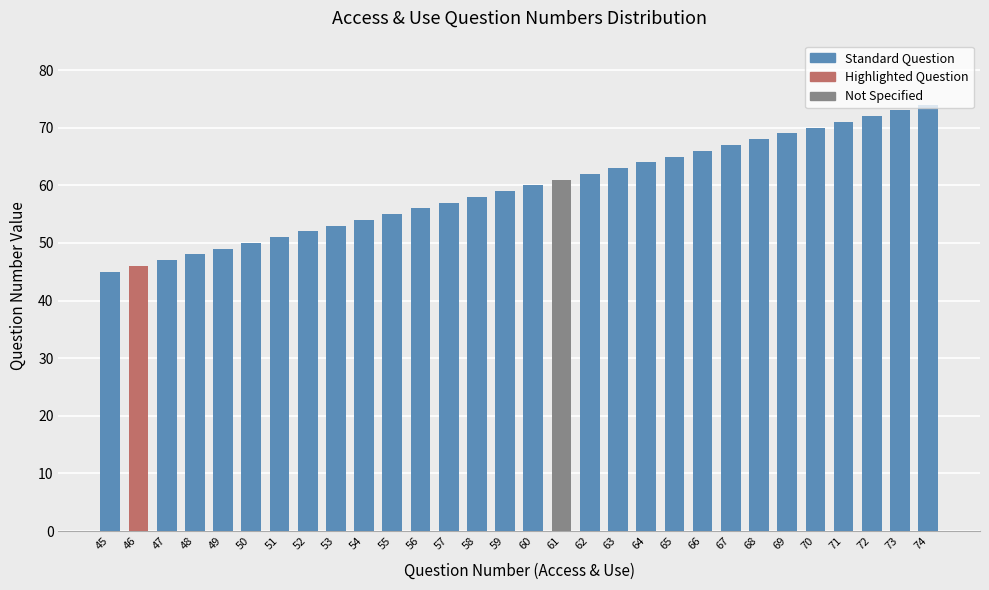

Between 48 and 59, which is larger?

59